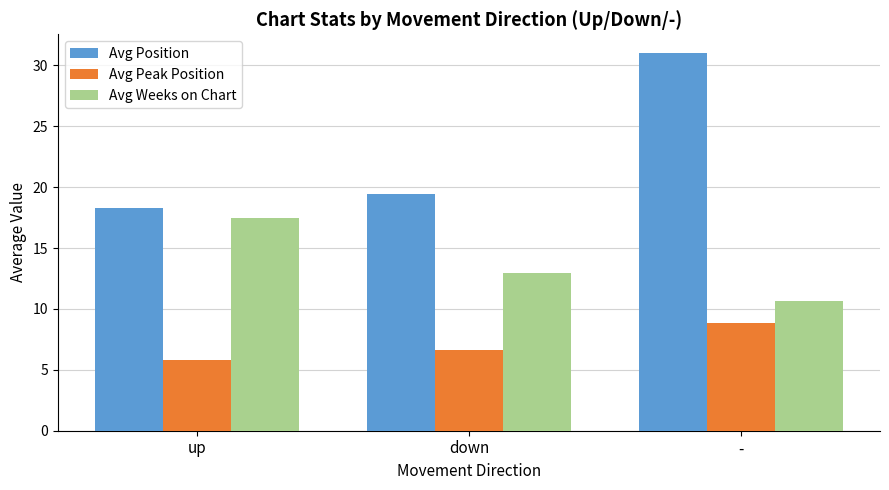

What is the approximate value of Avg Peak Position at up?

5.8